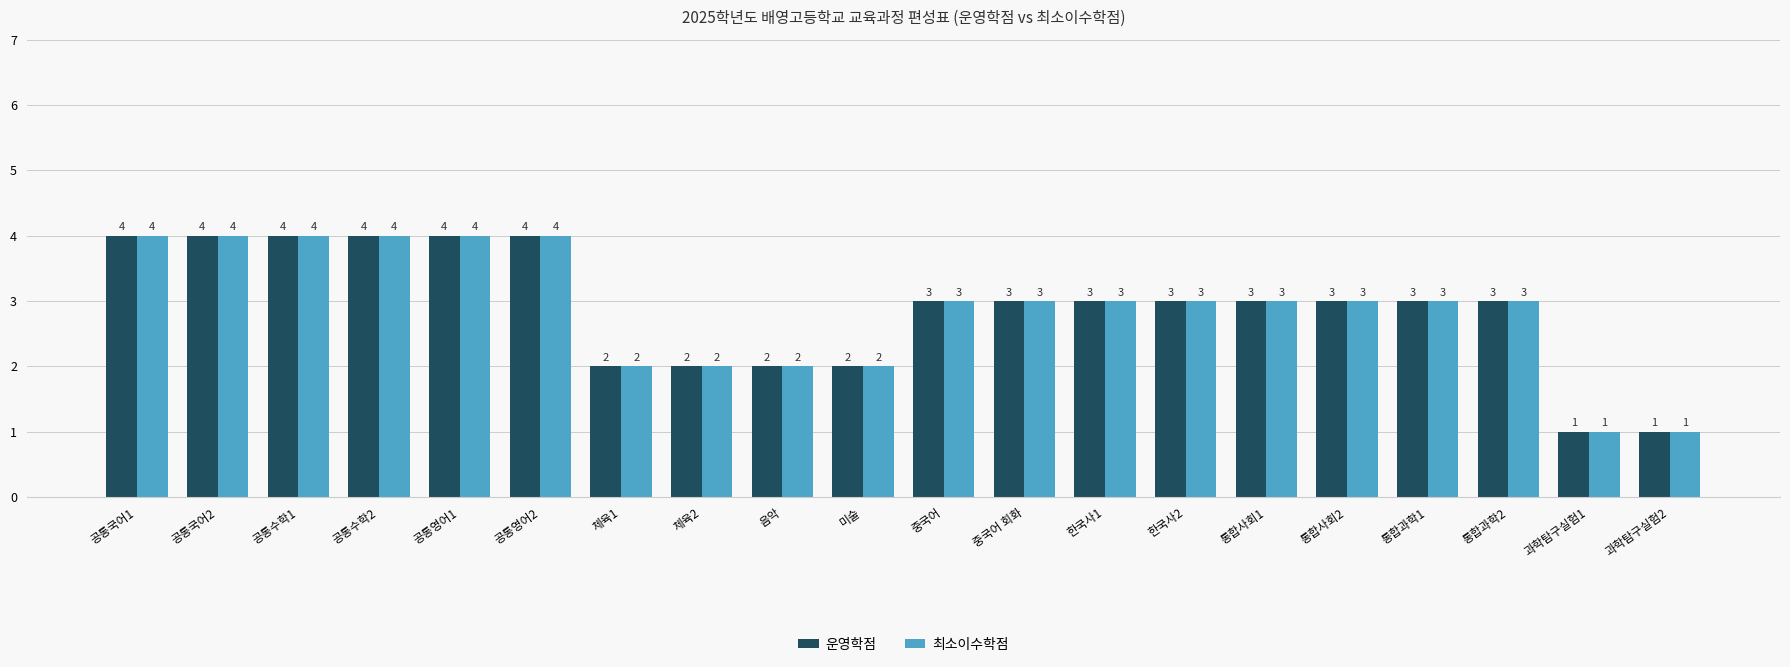

What is the difference between the 최소이수학점 values at 통합사회2 and 과학탐구실험2?

2